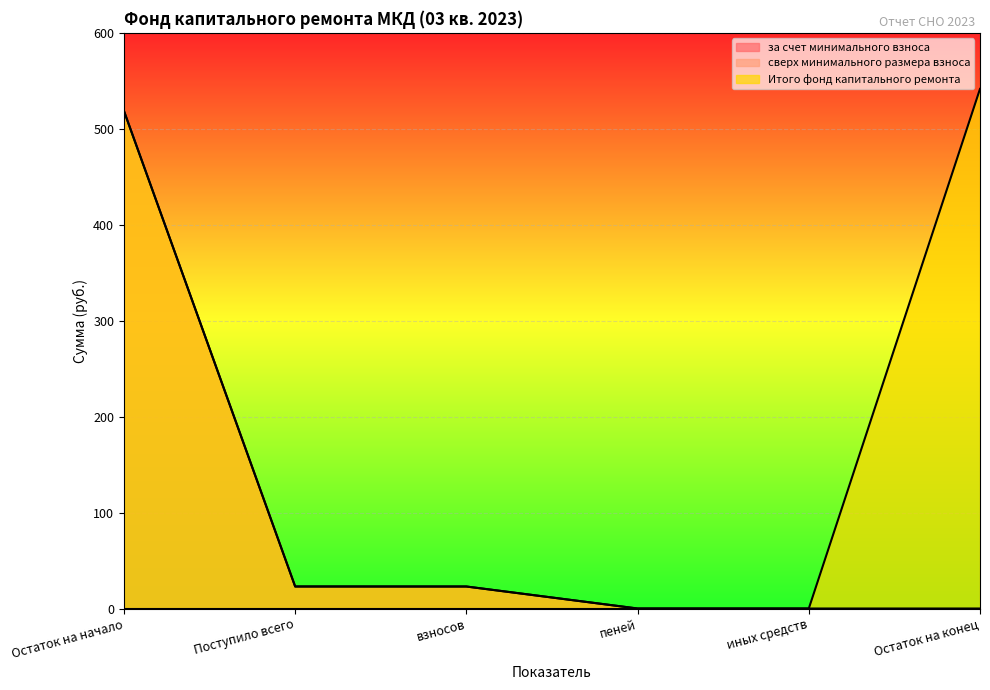

At which category does the chart reach its peak across all series?

Остаток на конец